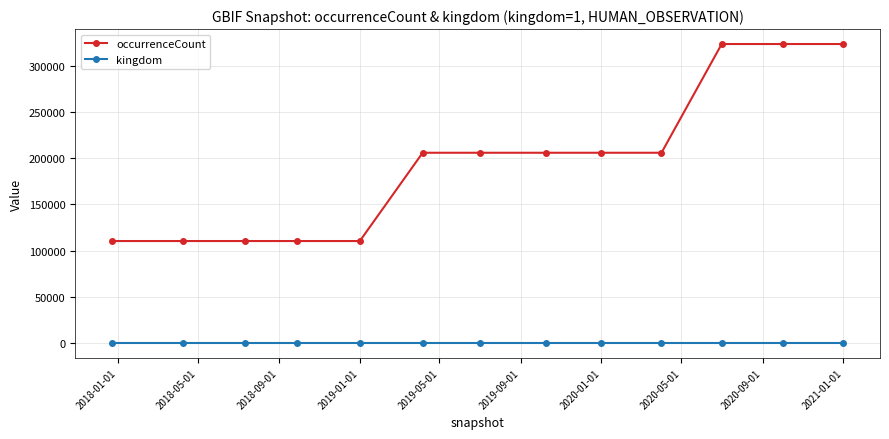

Which series has the widest spread of values?

occurrenceCount